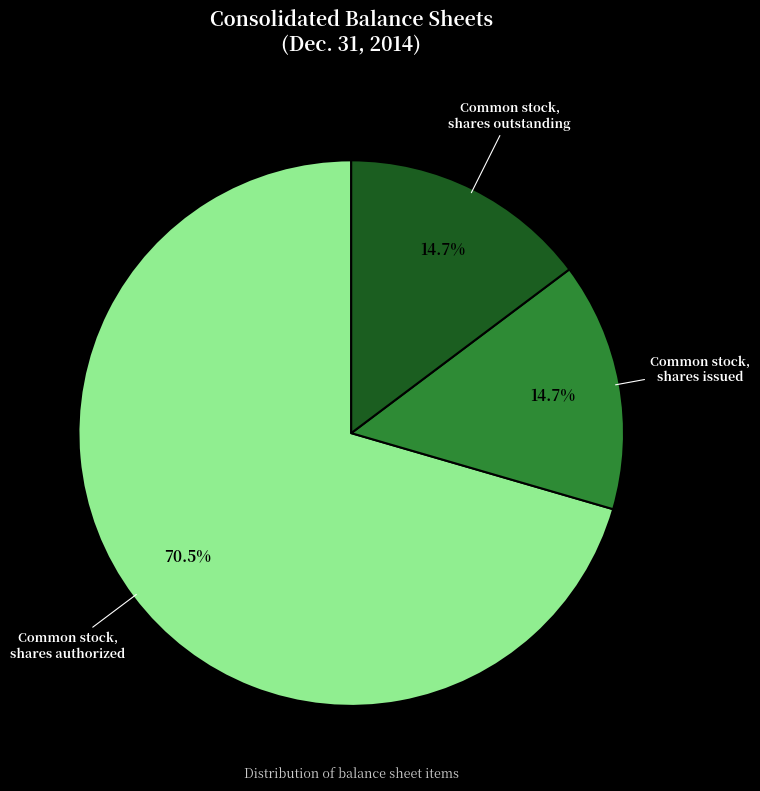

What is the largest slice in the pie chart?

Common stock, shares authorized